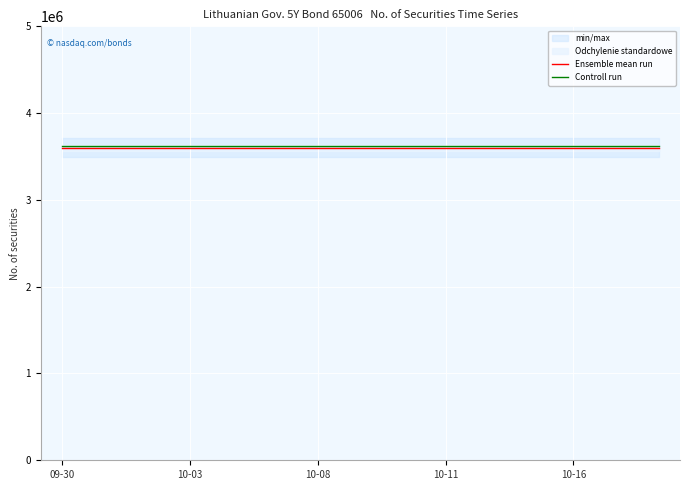

The value of Controll run at 09-30 is 1630687.7. True or false?

False